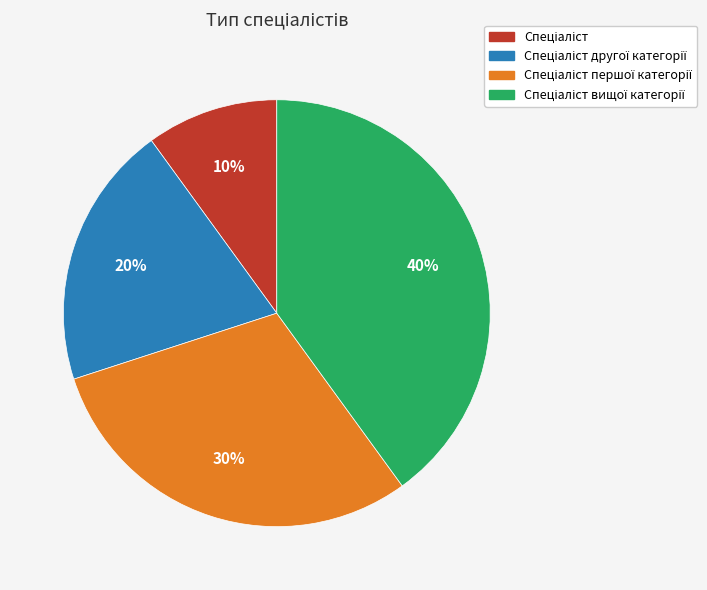

Does any single category account for the majority?

No